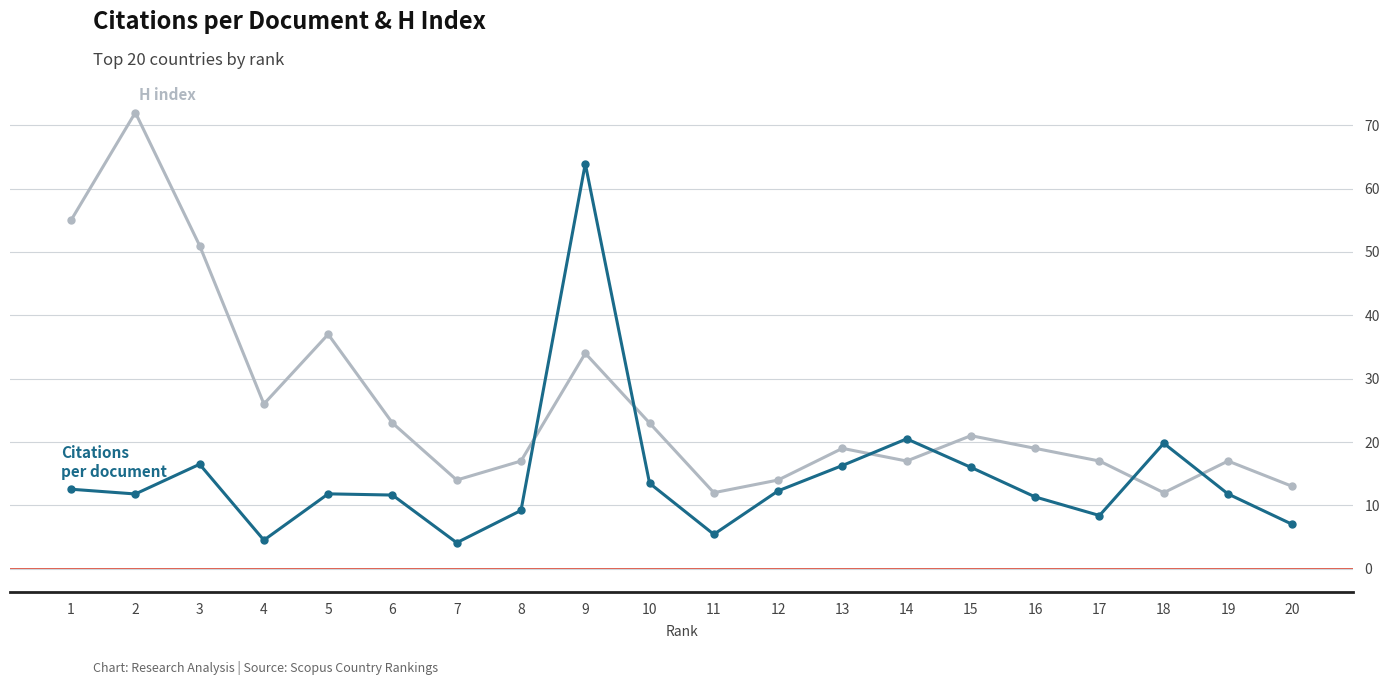

What is the greatest value displayed?

72.0